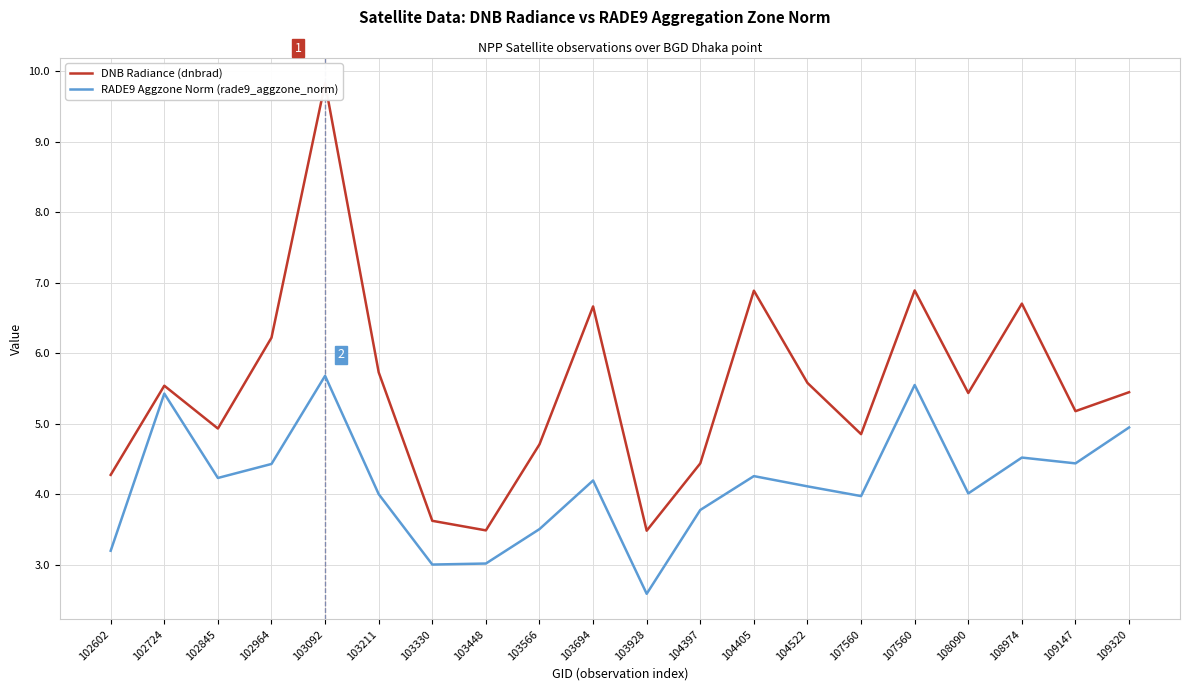

The value of DNB Radiance (dnbrad) at 108090 is 8.8. True or false?

False